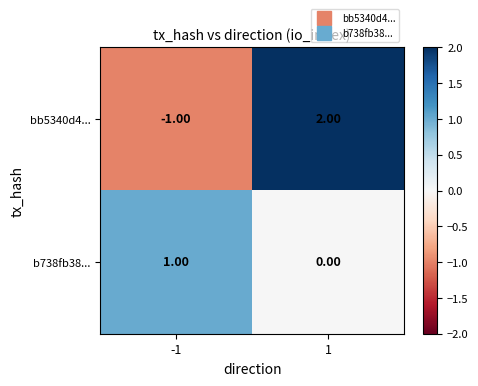

List the series in order of their peak value, highest first.

bb5340d4..., b738fb38...